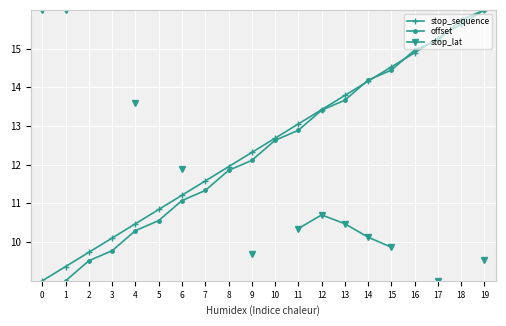

True or false: offset and stop_sequence intersect in this chart.

True